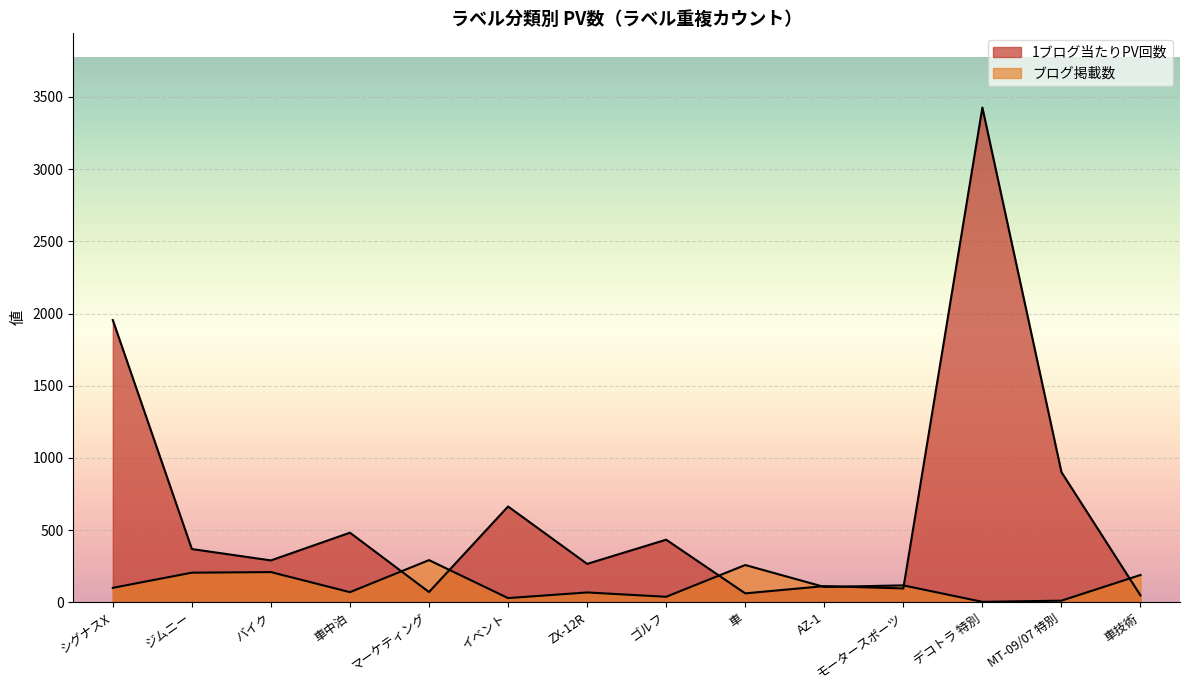

How many interior local peaks does the 1ブログ当たりPV回数 series have?

5